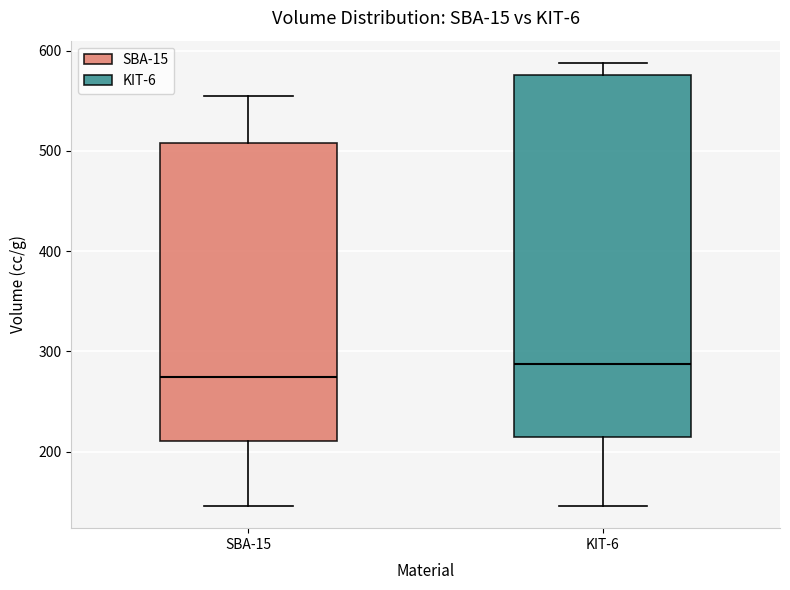

Reading left to right, transcribe this box plot: for each box, give where its median line is, the range the box spans, and where its two whiskers end, as read against the y-axis. The values are not printed on the chart, so give them approximately, as read against the axis.

SBA-15: median 270, box 210 to 510, whiskers 150 to 550
KIT-6: median 290, box 210 to 580, whiskers 150 to 590